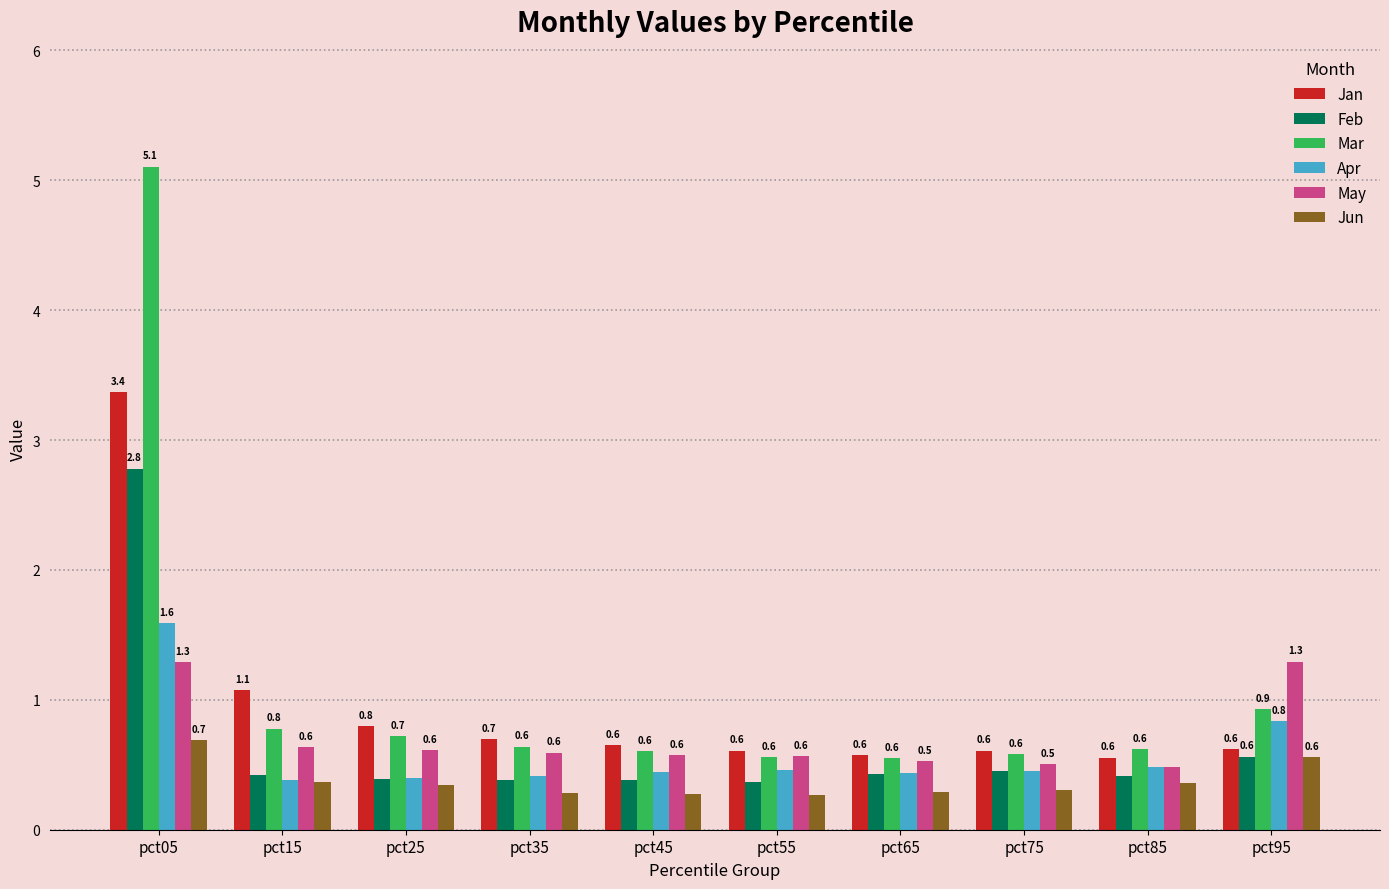

What are all the series names shown in the legend?

Jan, Feb, Mar, Apr, May, Jun